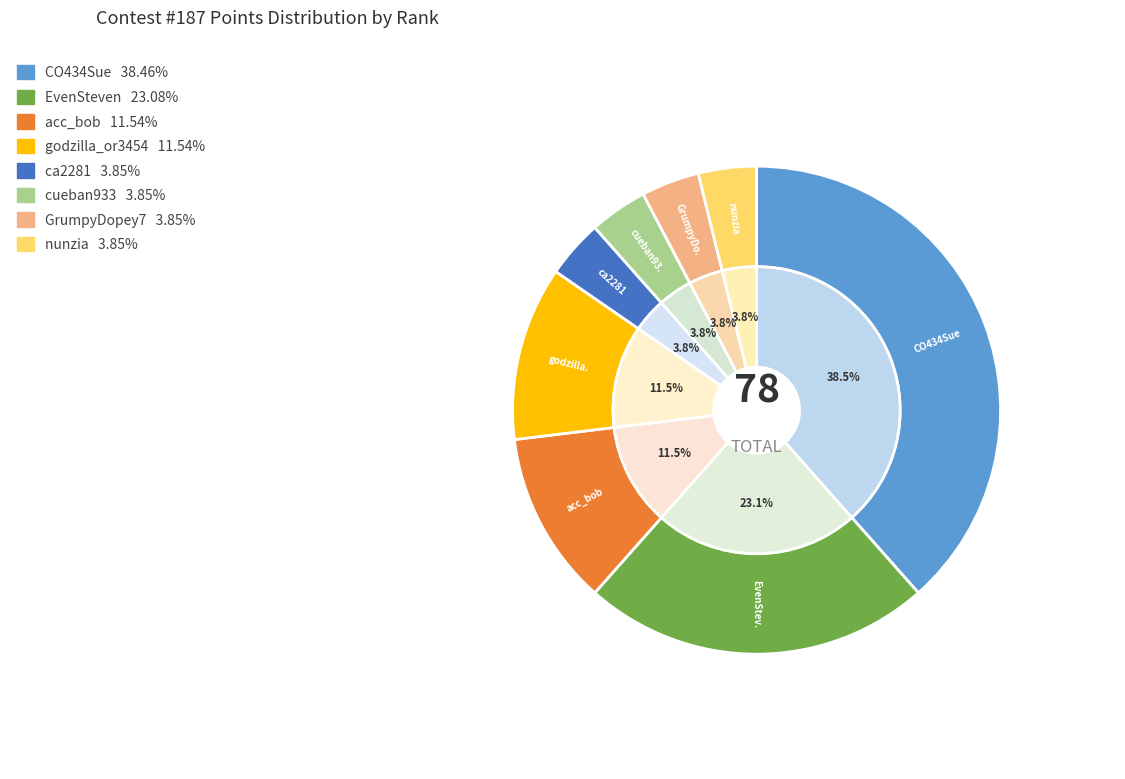

What is the total percentage of 1 and 3?

50.0%